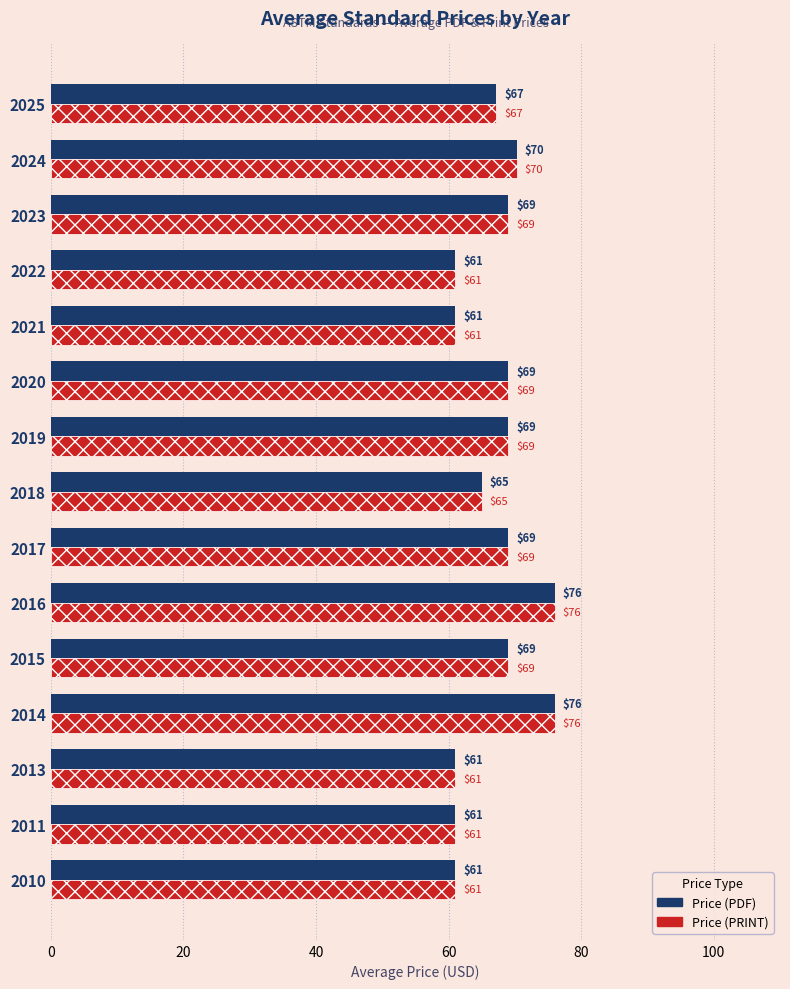

At which label is Price (PRINT) closest to 68?

2025